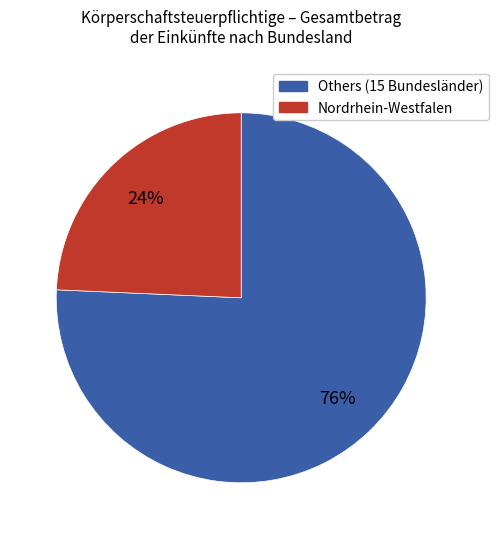

How many slices are in this pie chart?

2